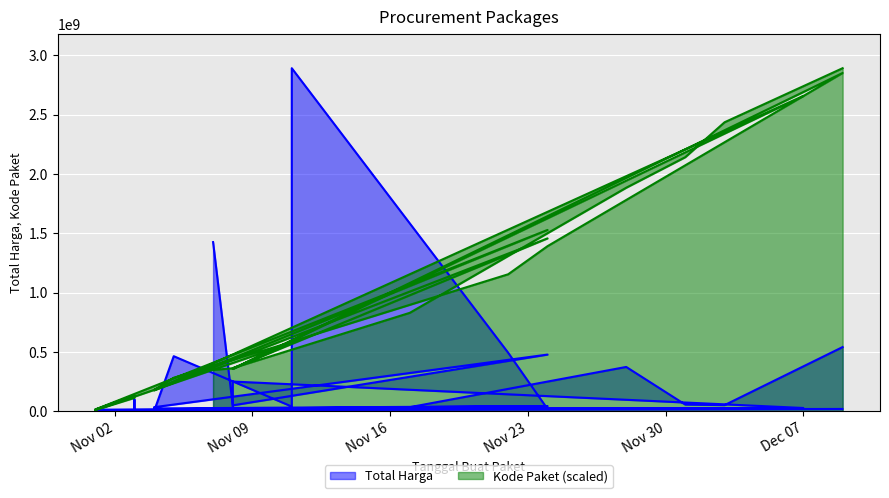

Which has a higher value, 2021-11-08 or 2021-11-11?

2021-11-11